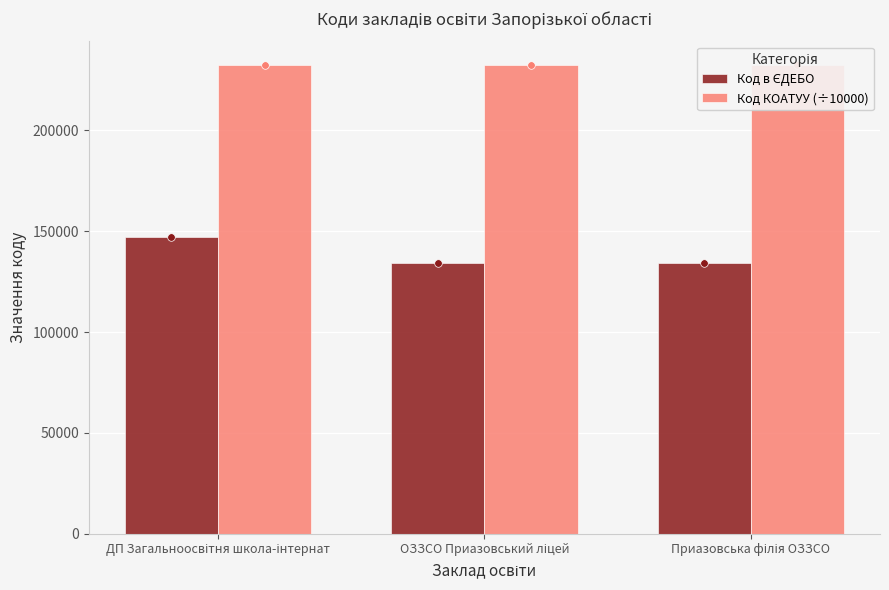

Which series contains the highest Y value?

Код КОАТУУ (÷10000)